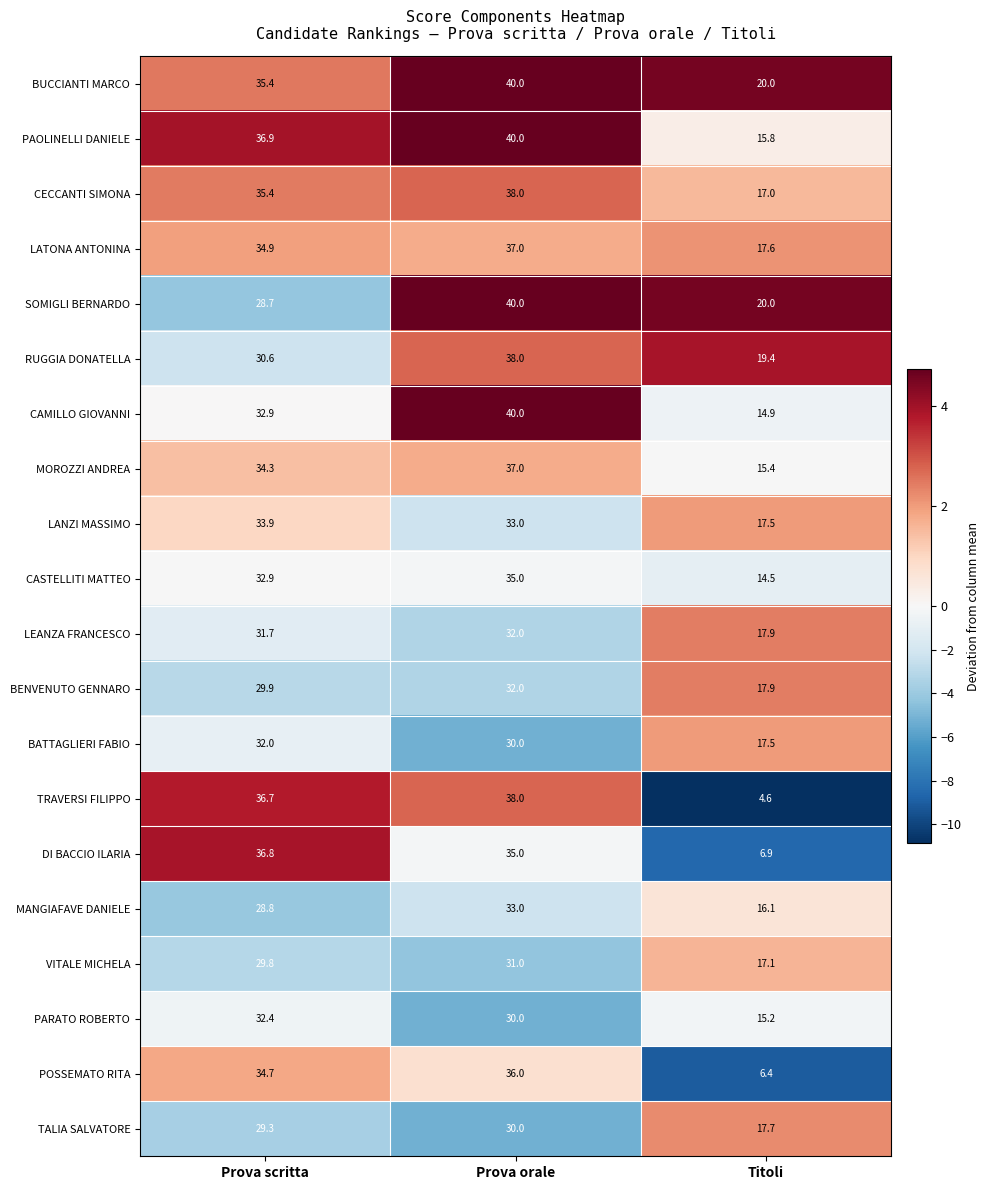

What is the minimum value for MANGIAFAVE DANIELE?

16.1